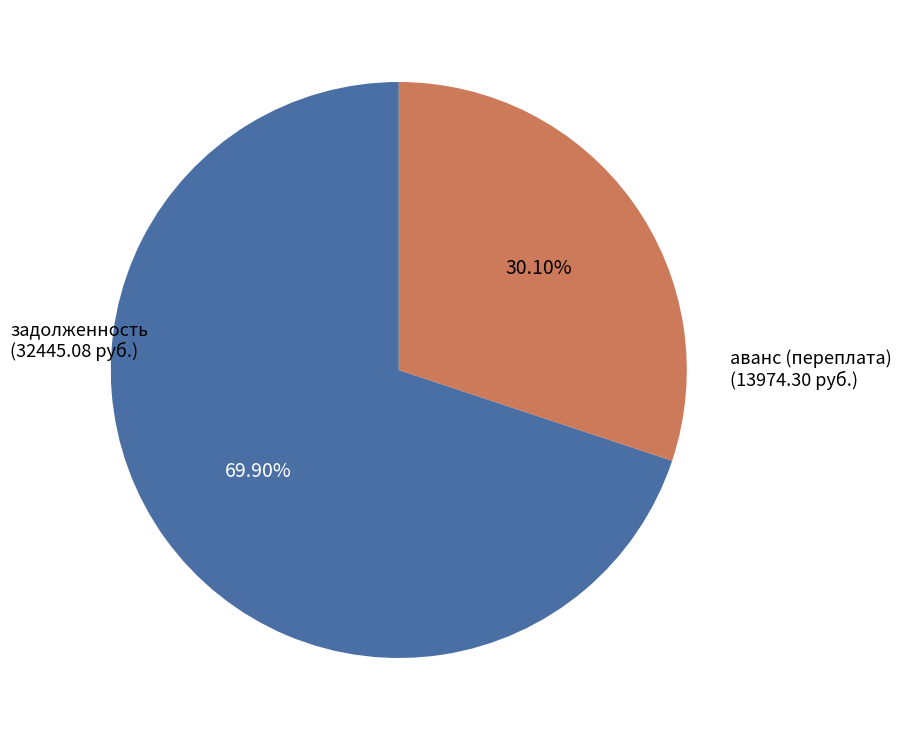

Is there a majority slice in this chart?

Yes